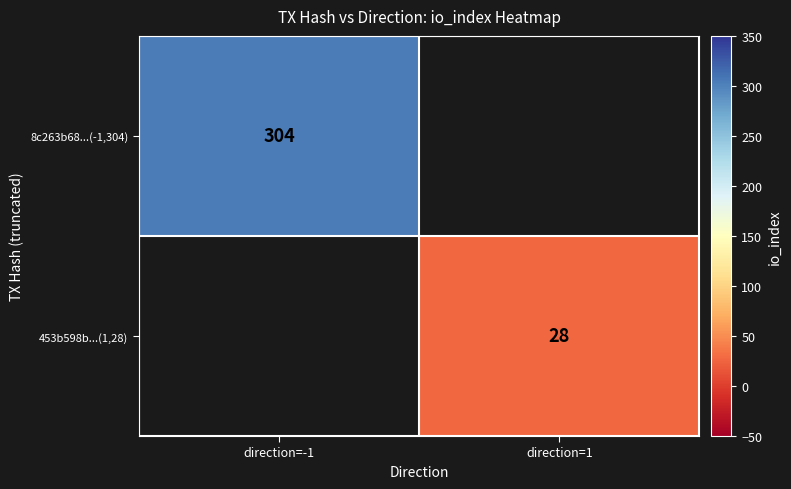

The 8c263b68...(-1,304) series shows 304 at direction=-1. True or false?

True